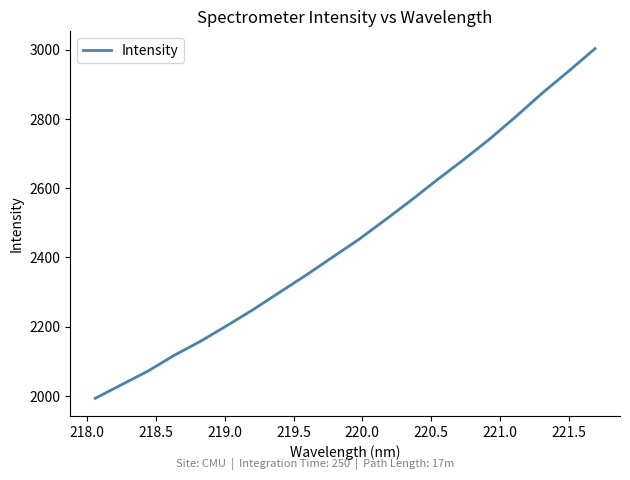

What is the greatest value displayed?

3003.2